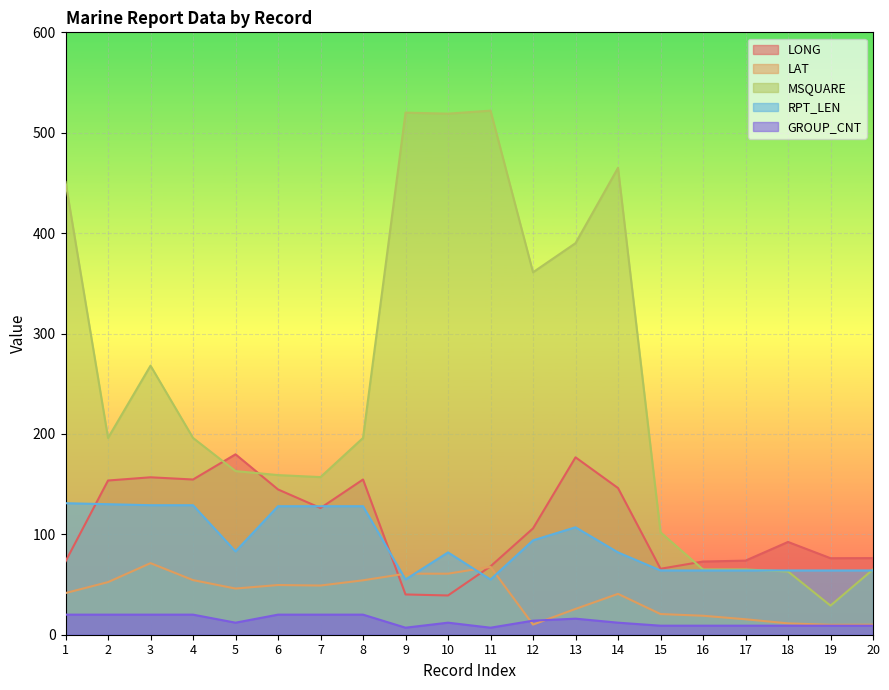

What is the total value across all series at 7?

480.2